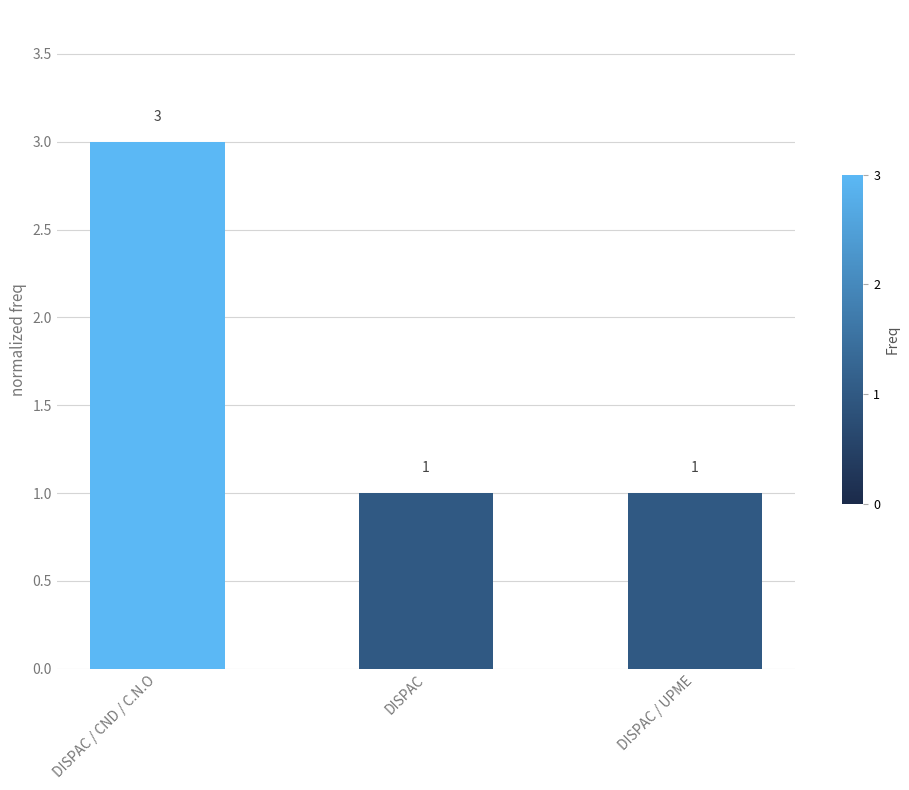

What is the minimum value shown in the chart?

1